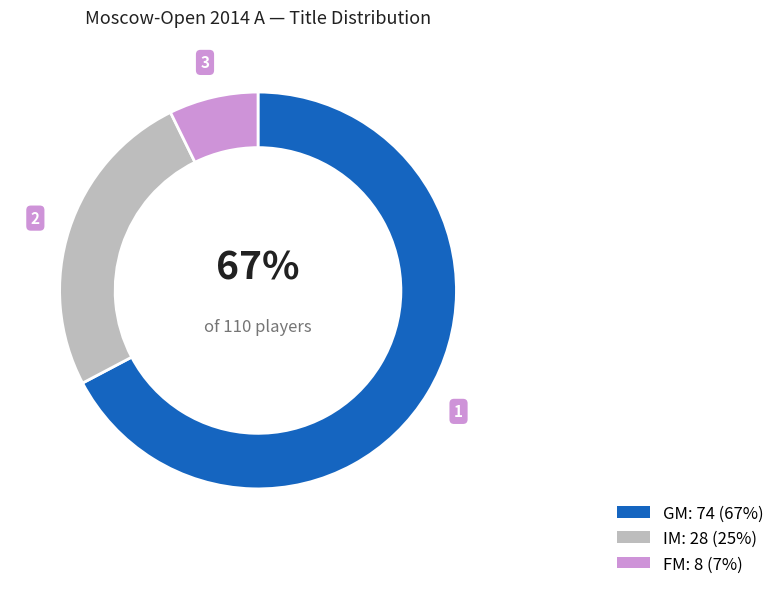

Which category has the biggest portion of the pie?

GM